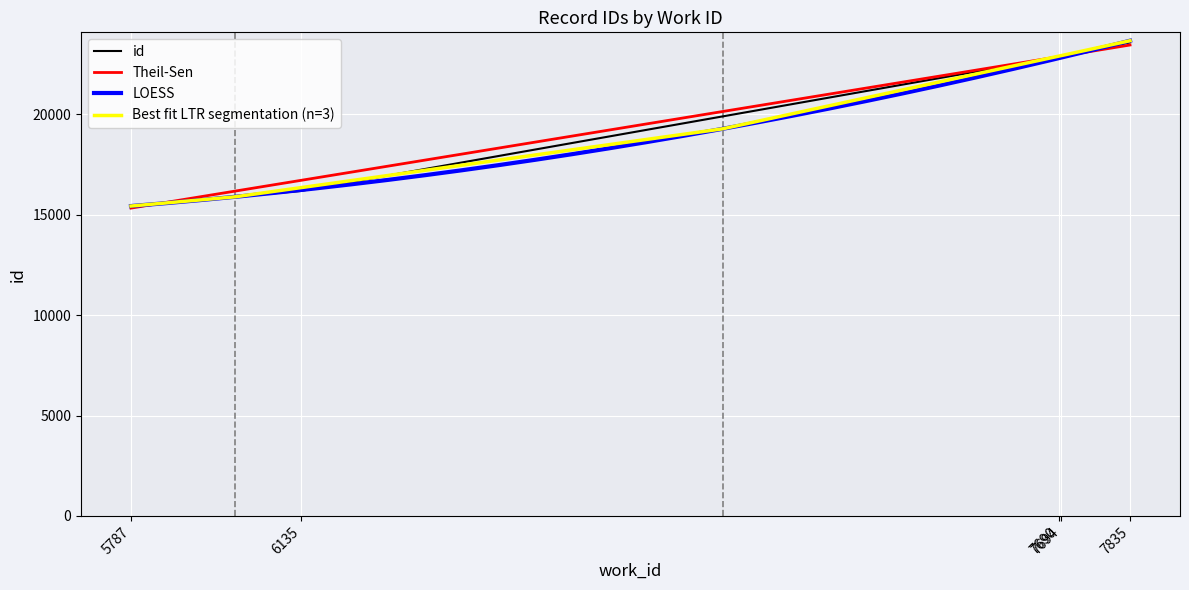

Approximately how many times larger is the value at 7835 compared to 6135?

1.5